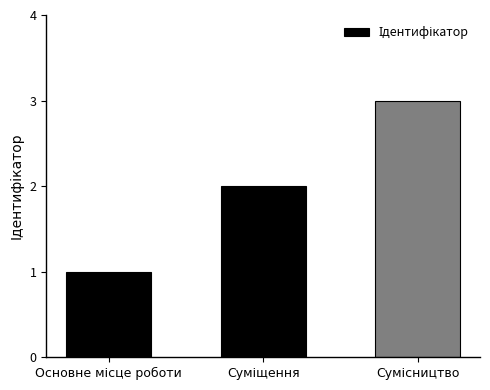

What is the value of the 1st bar from the left?

1